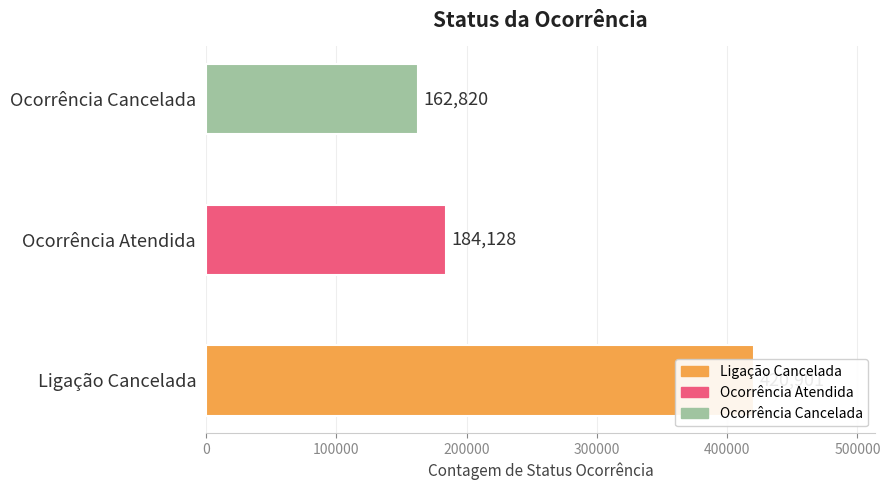

What is the maximum value shown in the chart?

420901